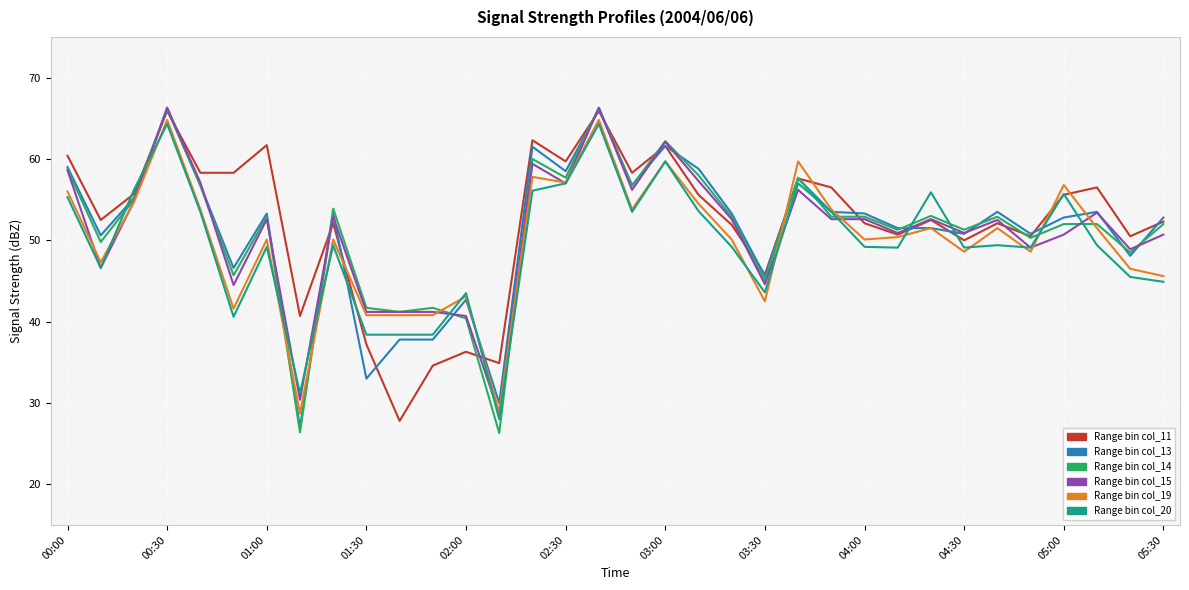

What is the greatest value displayed?

66.3